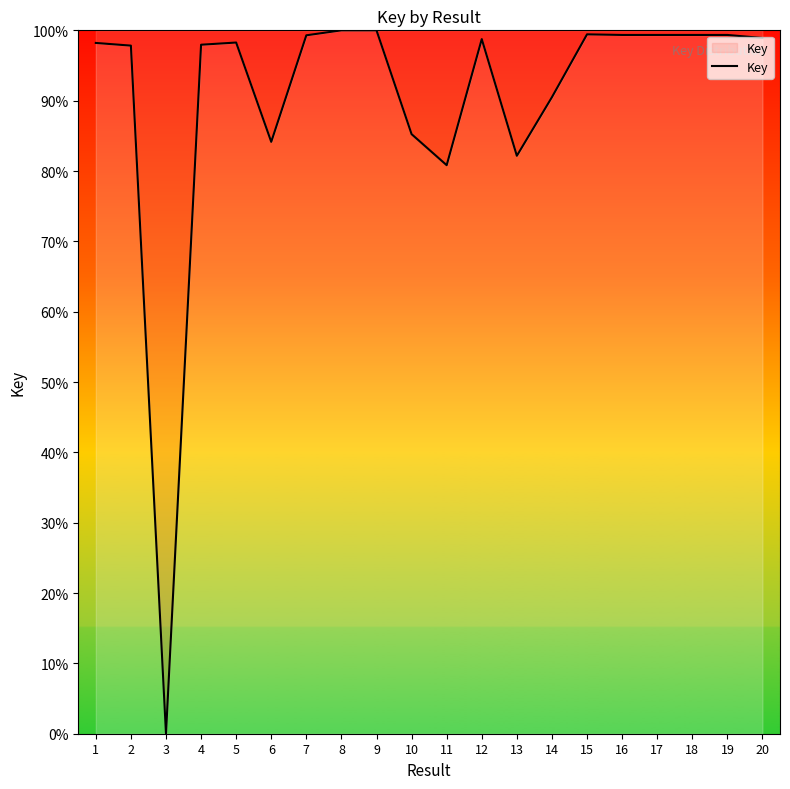

True or false: the data shows 136.0 at 16.

False